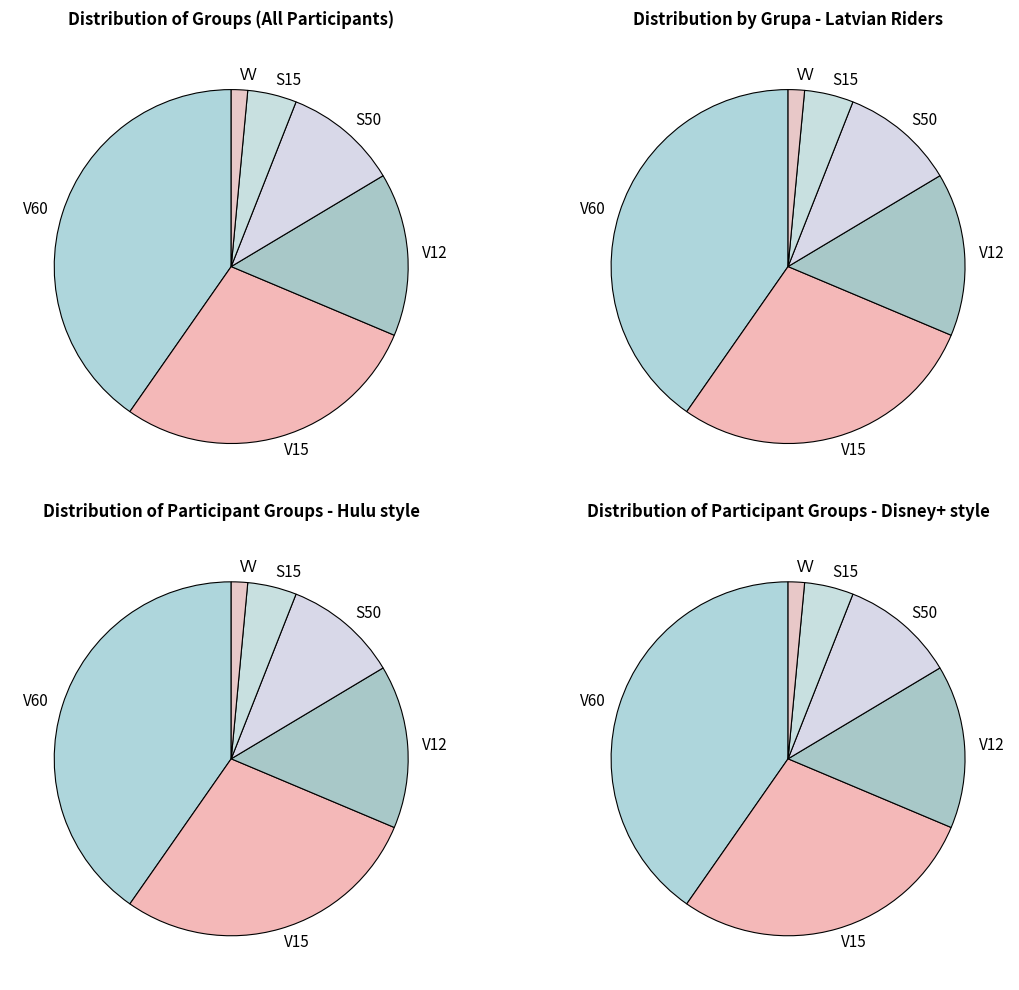

How many segments does this pie chart have?

6